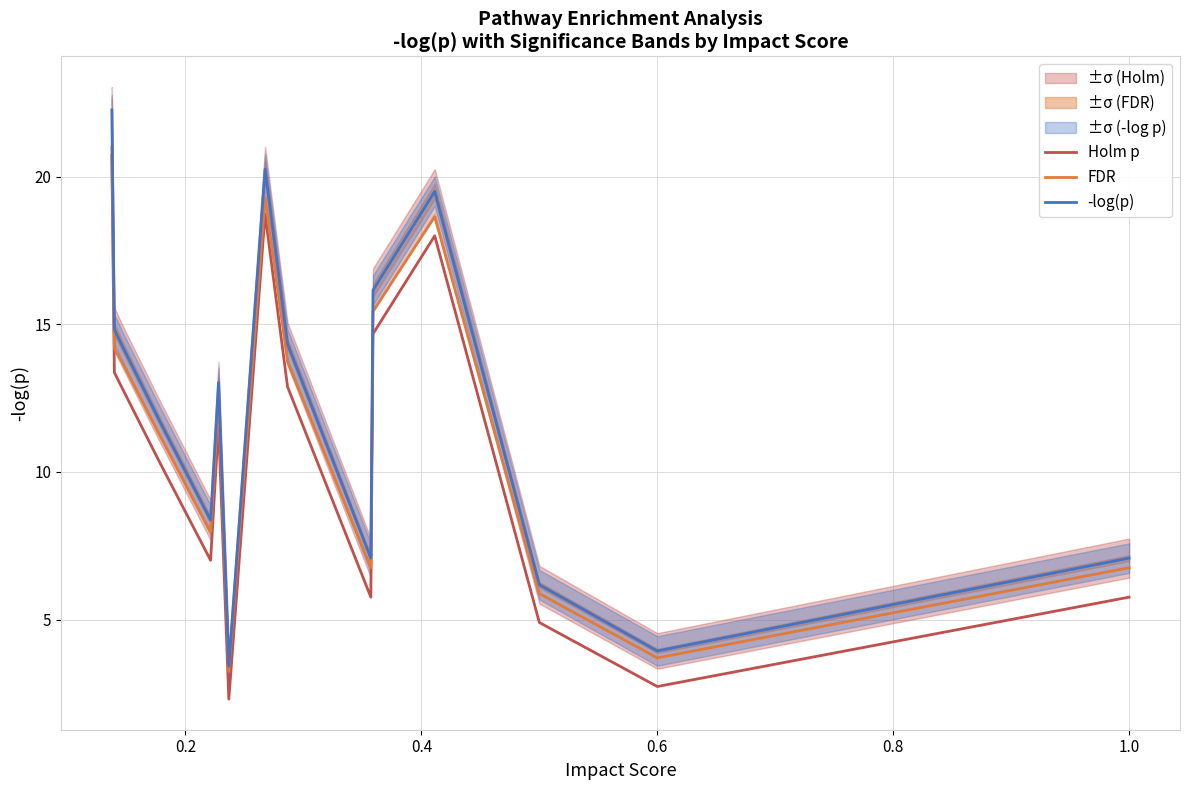

What is the value of the FDR point at the 12th from the left?

18.6